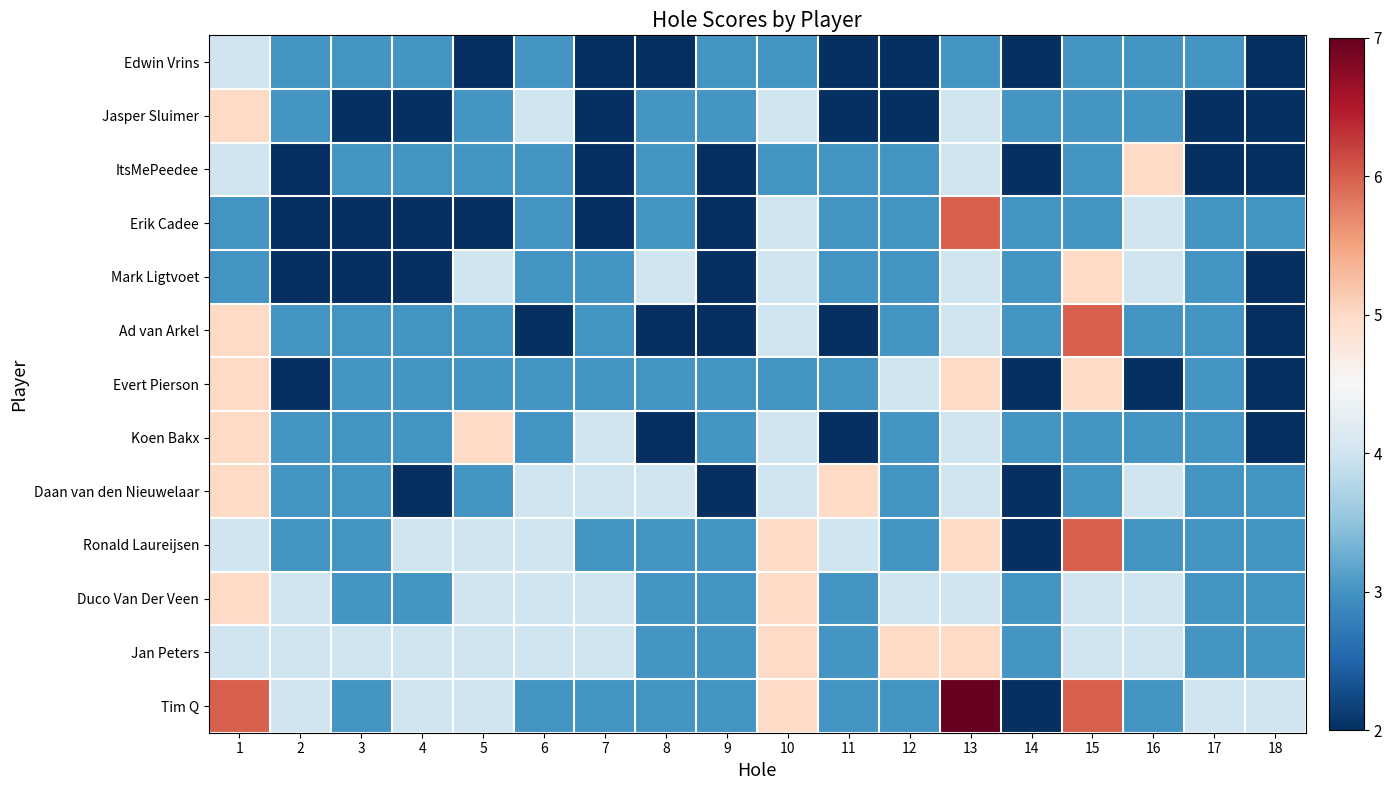

At which category does the chart reach its minimum across all series?

5